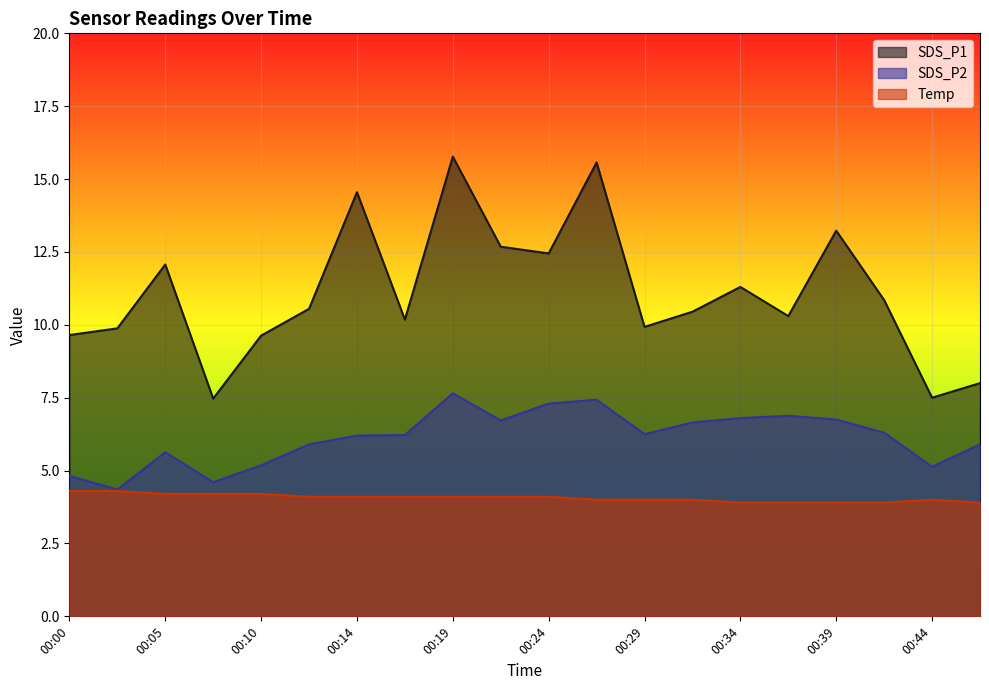

How many values in the Temp series are below 4?

5